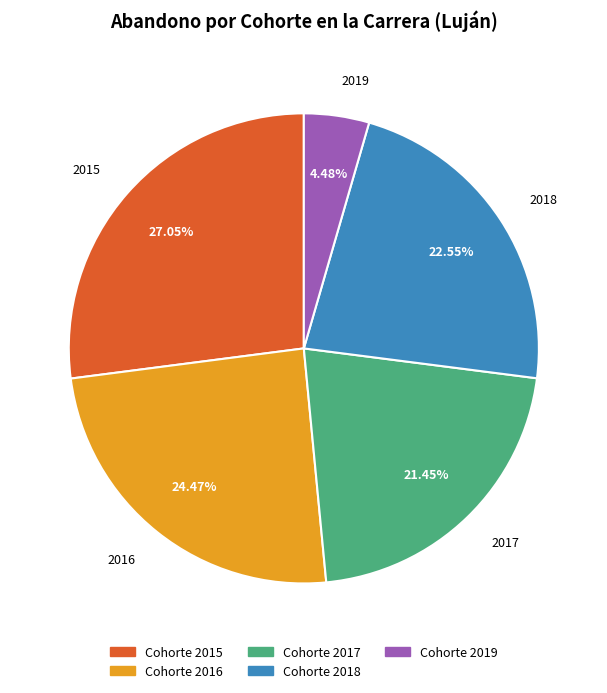

Count the number of slices in the pie.

5